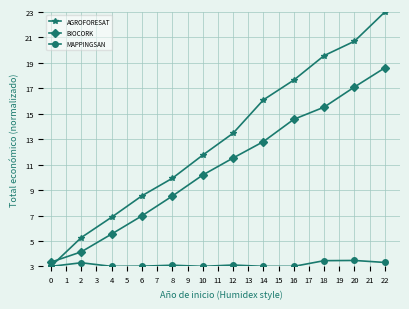

Where does the BIOCORK series first go above 11?

12